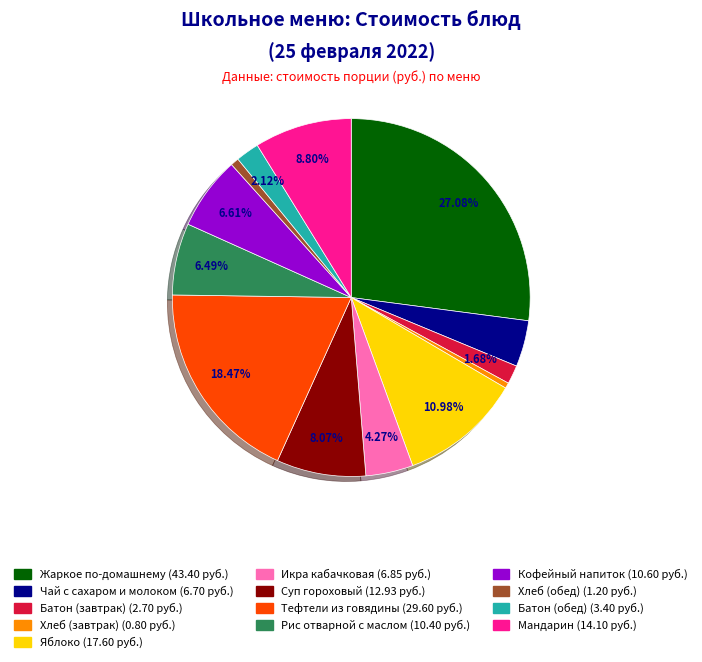

Between Батон (обед) and Хлеб (завтрак), which is larger?

Батон (обед)